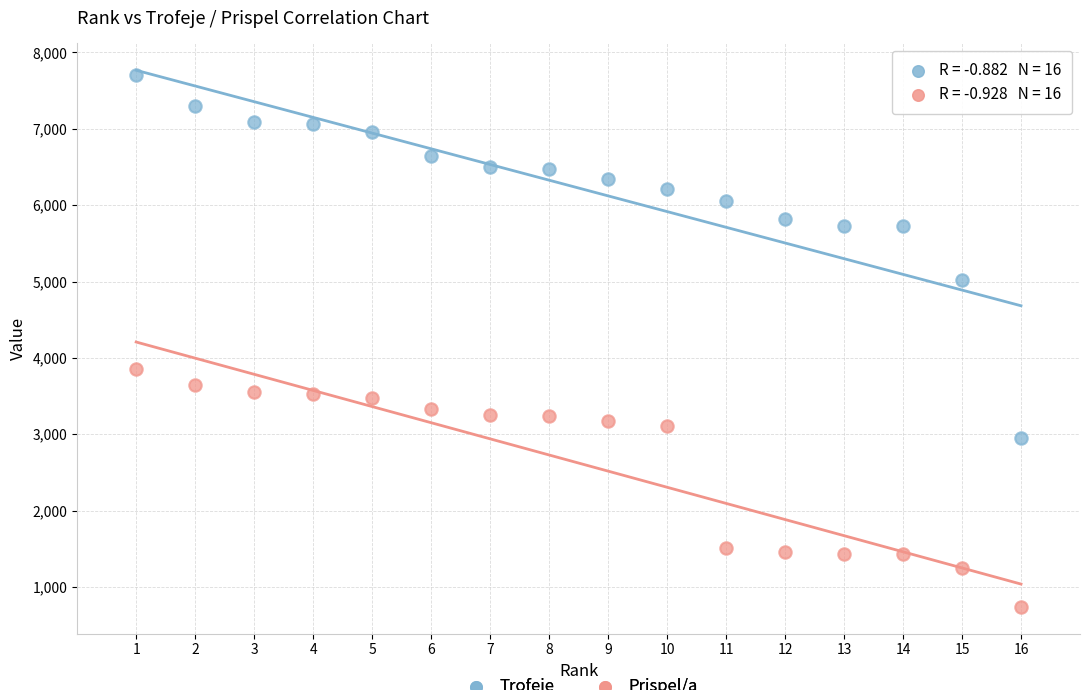

Across all series, what Y value is closest to 4220?

3851